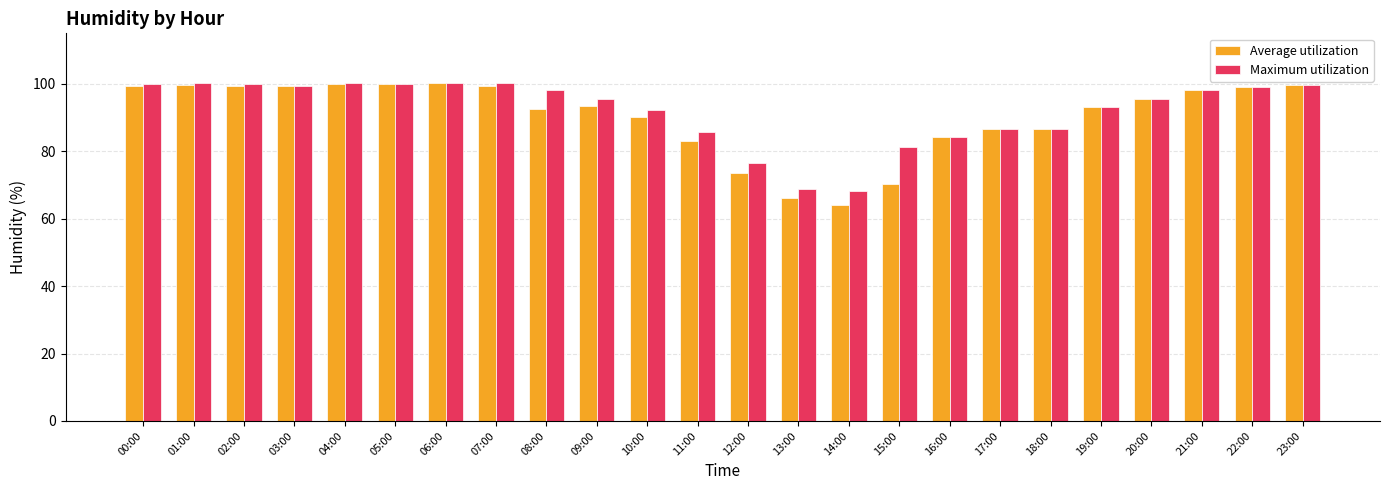

Between 01:00 and 09:00, which series saw the biggest shift?

Average utilization